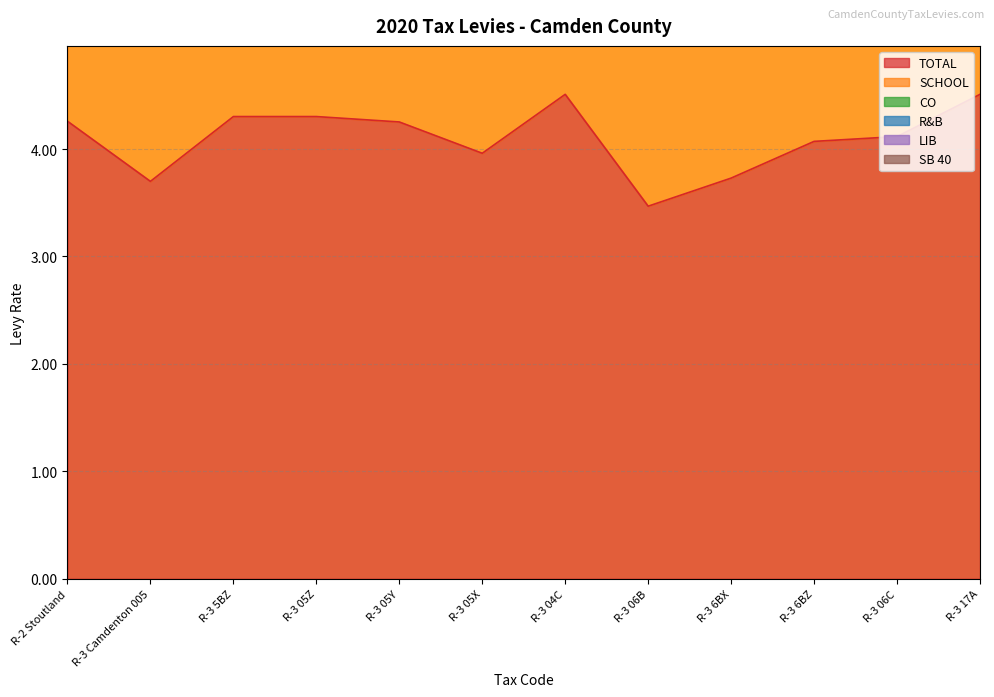

Reading right to left, transcribe all the data shown in this chart.

TOTAL: 4.5	4.1	4.1	3.7	3.5	4.5	4.0	4.3	4.3	4.3	3.7	4.3
SCHOOL: 3.0	3.0	3.0	3.0	3.0	3.0	3.0	3.0	3.0	3.0	3.0	3.5
CO: 0.1	0.1	0.1	0.1	0.1	0.1	0.1	0.1	0.1	0.1	0.1	0.1
R&B: 0.1	0.1	0.1	0.1	0.1	0.1	0.1	0.1	0.1	0.1	0.1	0.1
LIB: 0.1	0.1	0.1	0.1	0.1	0.1	0.1	0.1	0.1	0.1	0.1	0.1
SB 40: 0.1	0.1	0.1	0.1	0.1	0.1	0.1	0.1	0.1	0.1	0.1	0.1